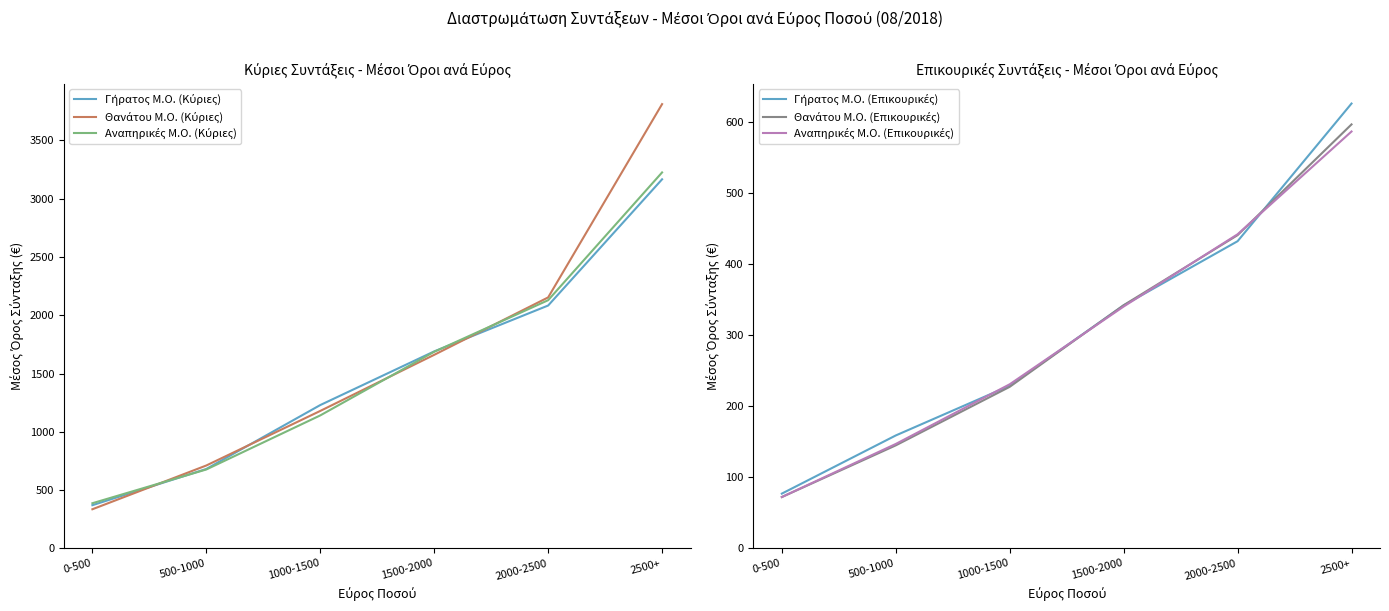

What is the lowest value of the Αναπηρικές Μ.Ο. (Επικουρικές) series?

72.3